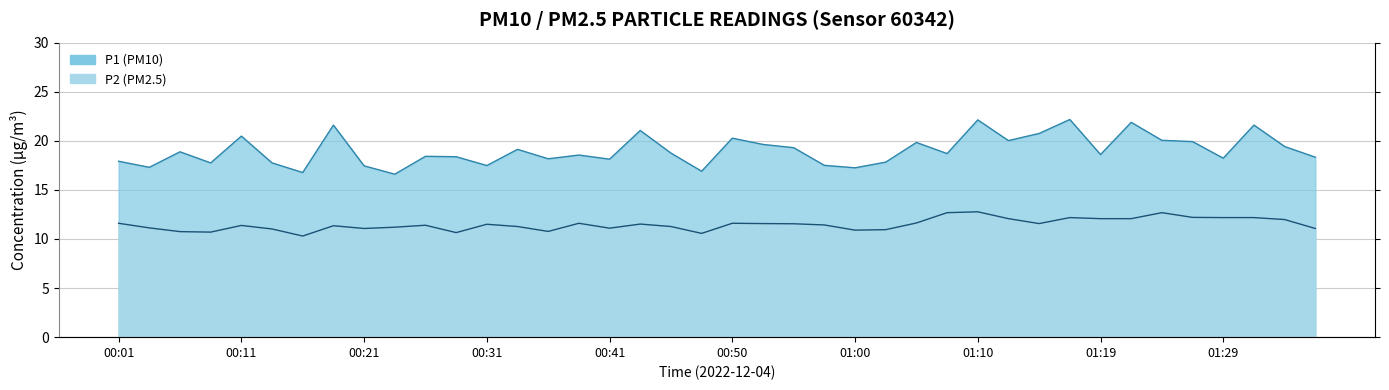

True or false: P1 has more than 1 interior local peaks.

True